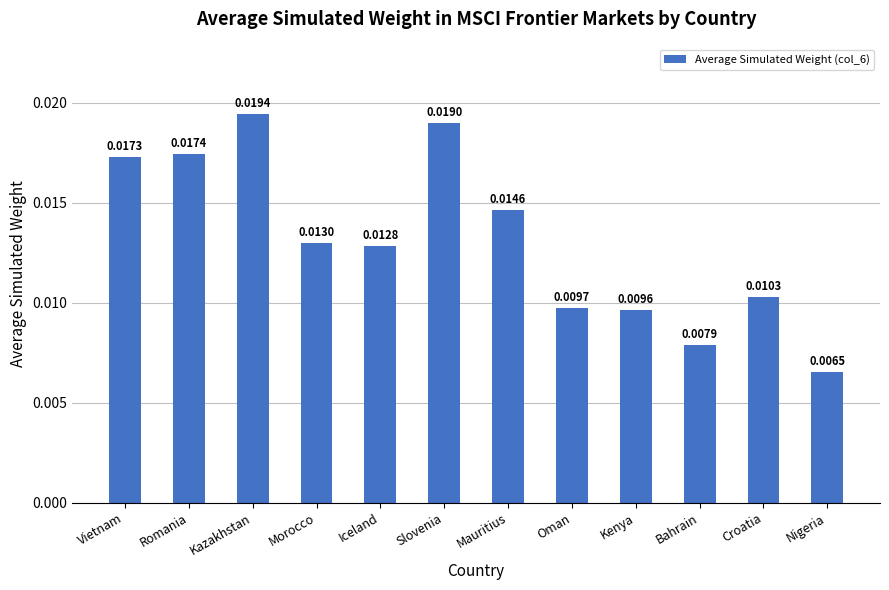

Which category has the lowest value across all series?

Nigeria